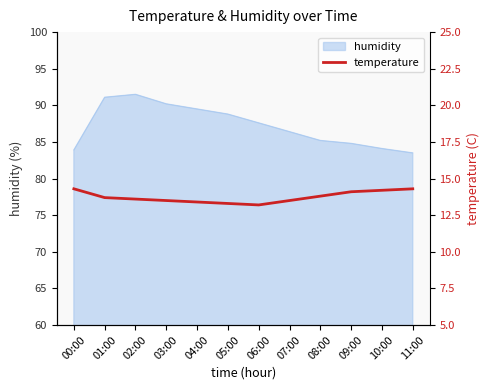

True or false: the data shows 8.7 at 08:00.

False